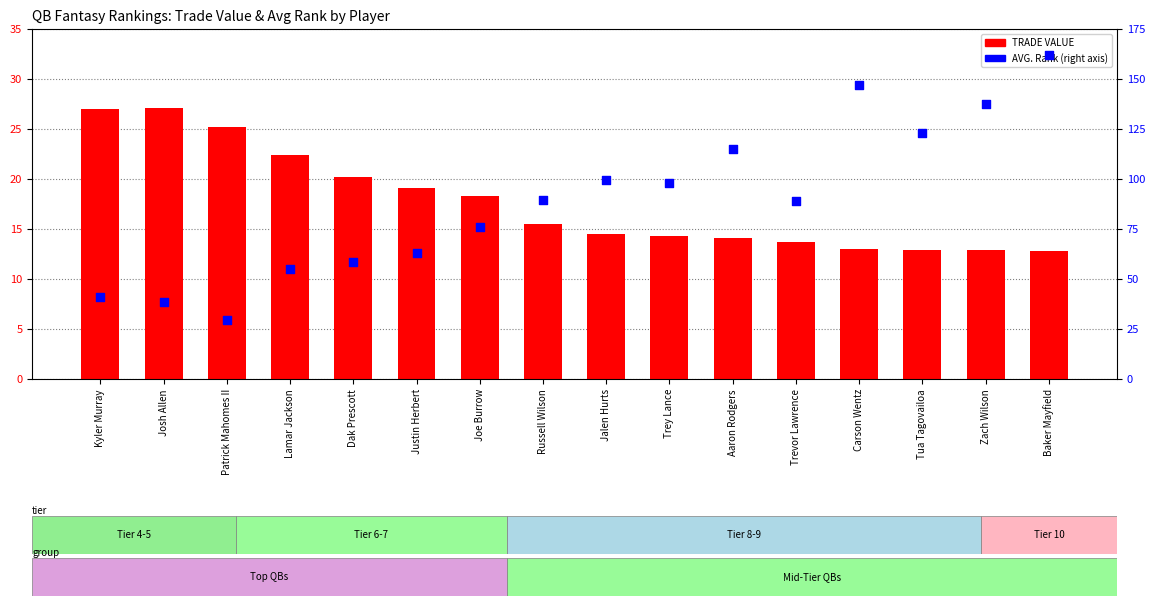

At which category is the sum across all series the highest?

Baker Mayfield